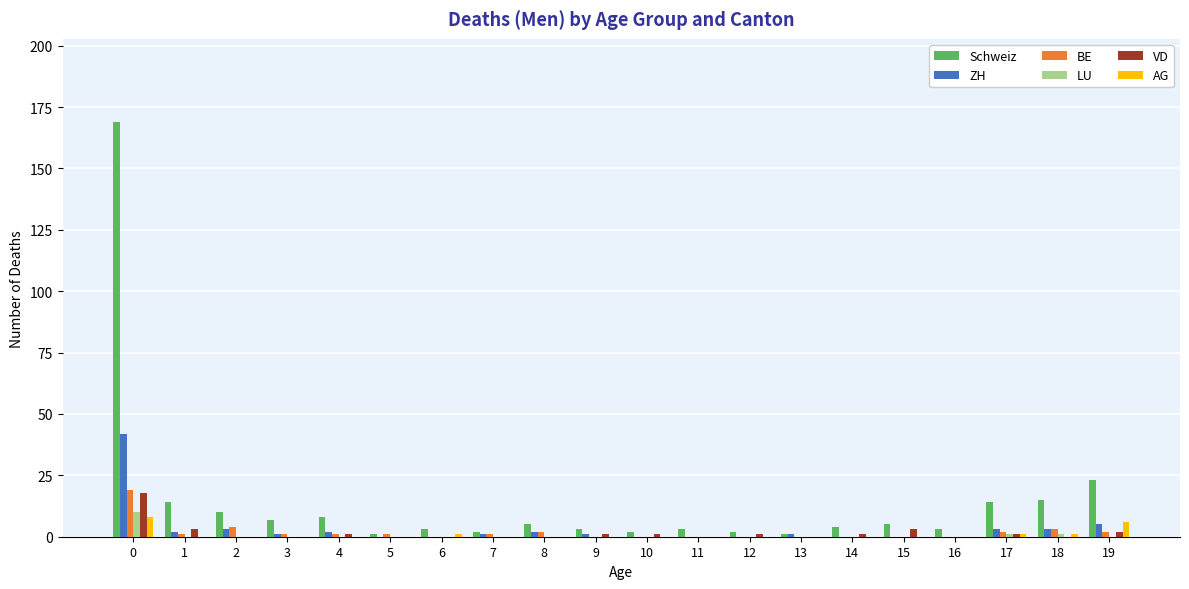

Is it true that VD equals 0 at 2?

True